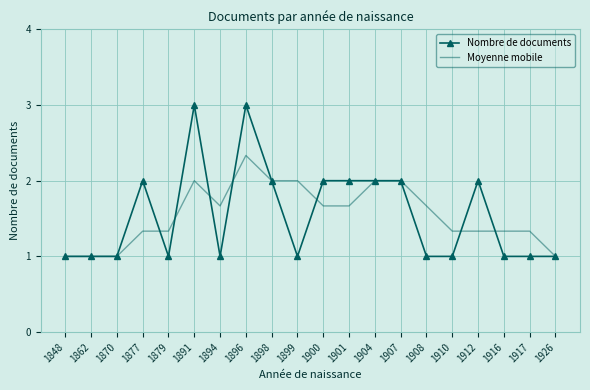

What are all the series names shown in the legend?

Nombre de documents, Moyenne mobile